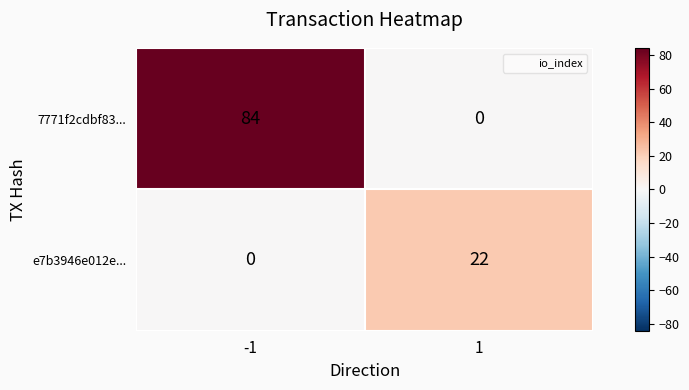

The value of e7b3946e012e... at -1 is 0. True or false?

True